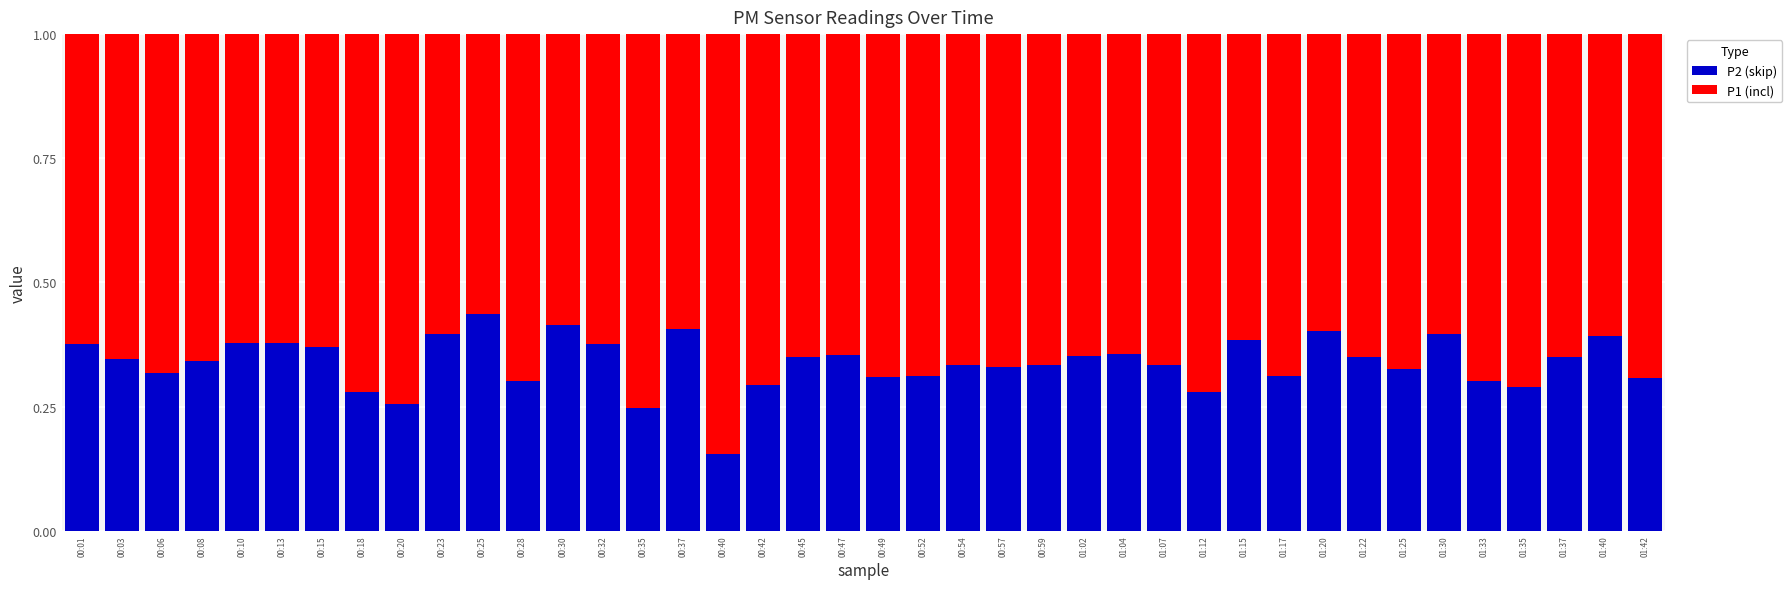

At which label does P2 (skip) reach its minimum?

00:40